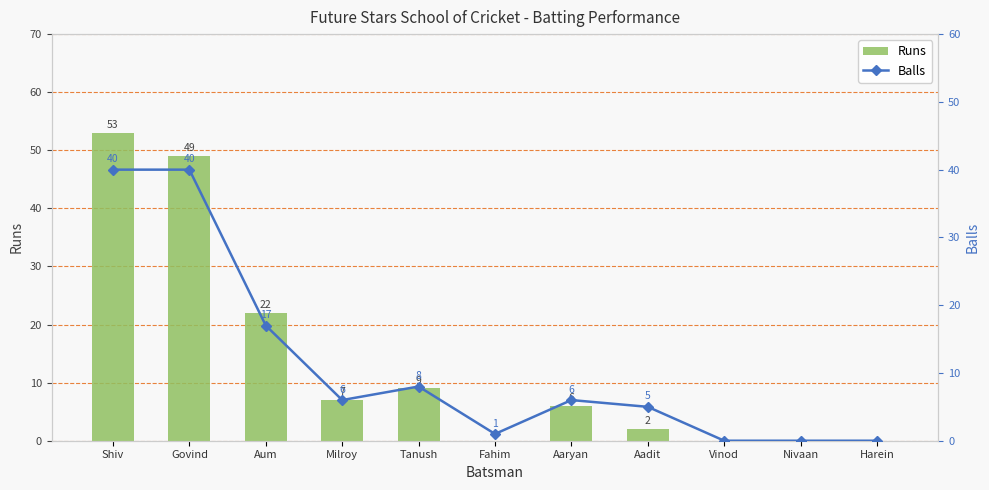

Read the Balls value at Aaryan, to the nearest 10.

10